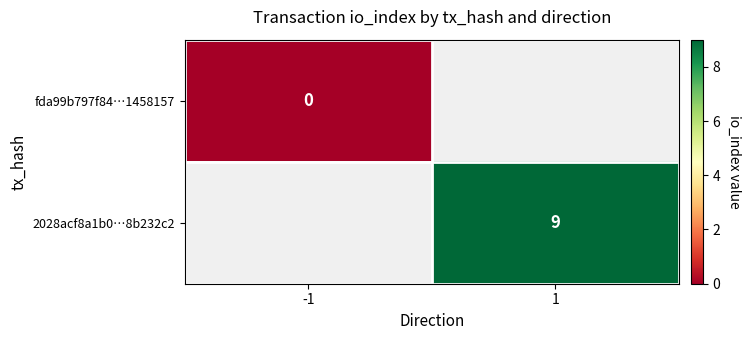

True or false: 2028acf8a1b0…8b232c2 has a value of 9 at 1.

True